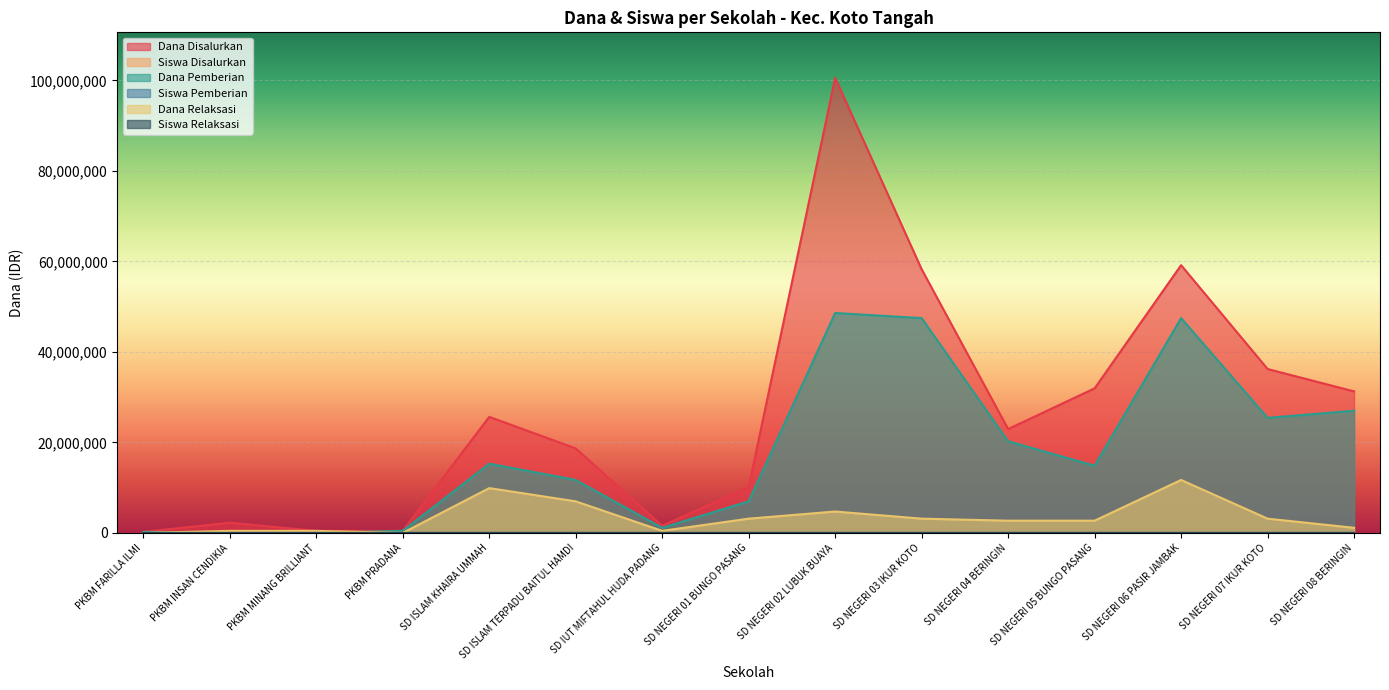

What is the spread (max minus min) of values at PKBM MINANG BRILLIANT?

450000